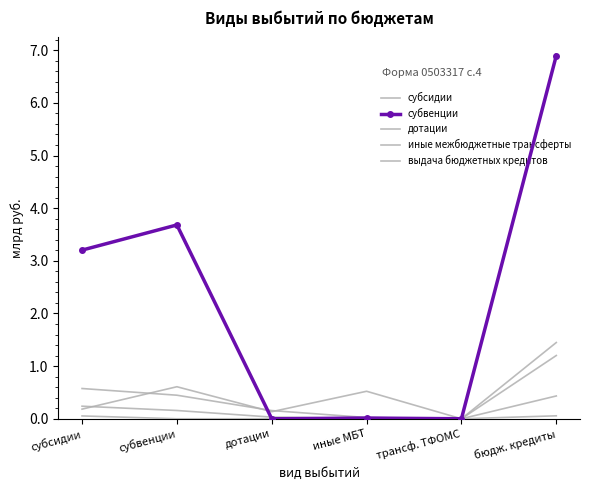

At бюдж. кредиты, list the series in order from smallest to largest.

выдача бюджетных кредитов, иные межбюджетные трансферты, субсидии, дотации, субвенции